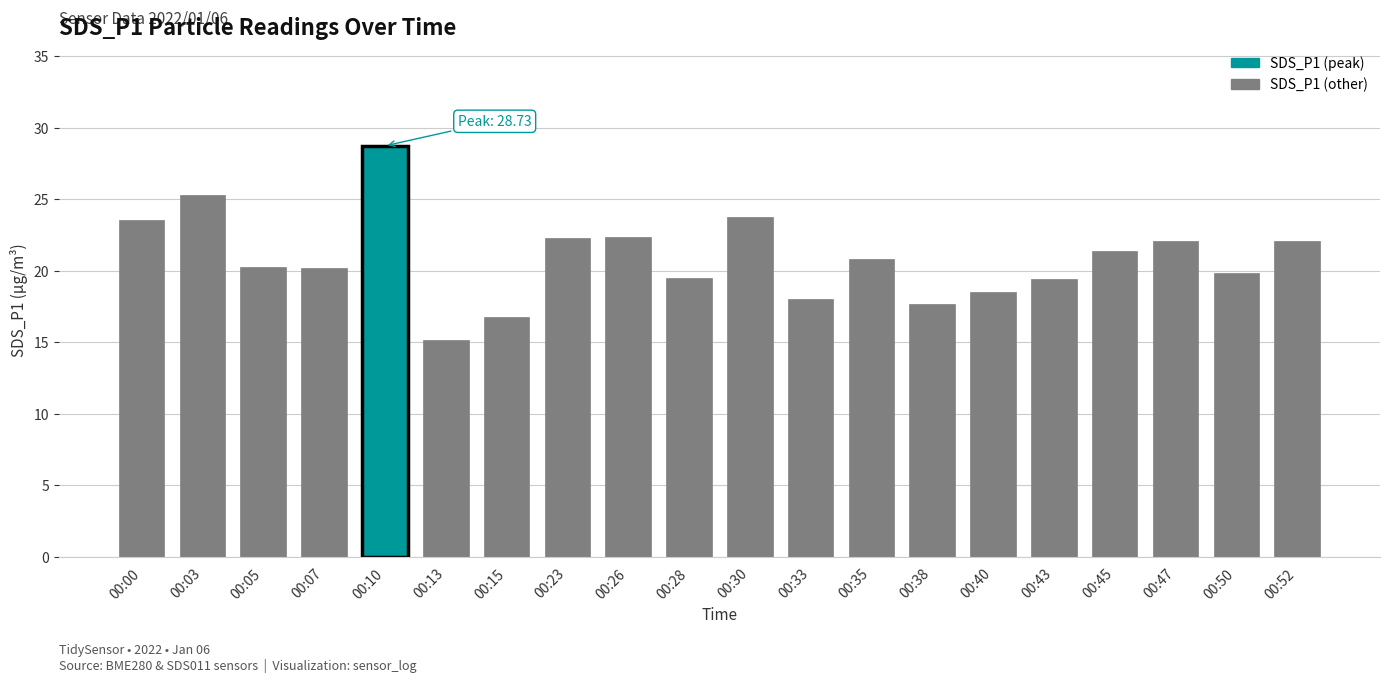

At which category does the chart reach its minimum across all series?

00:13